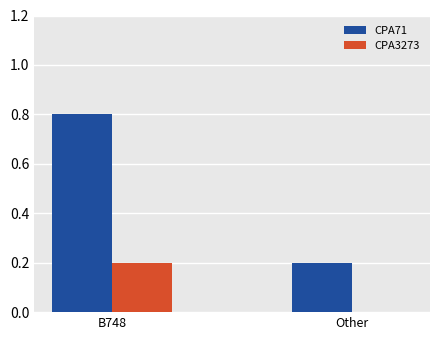

Are the bars horizontal?

No